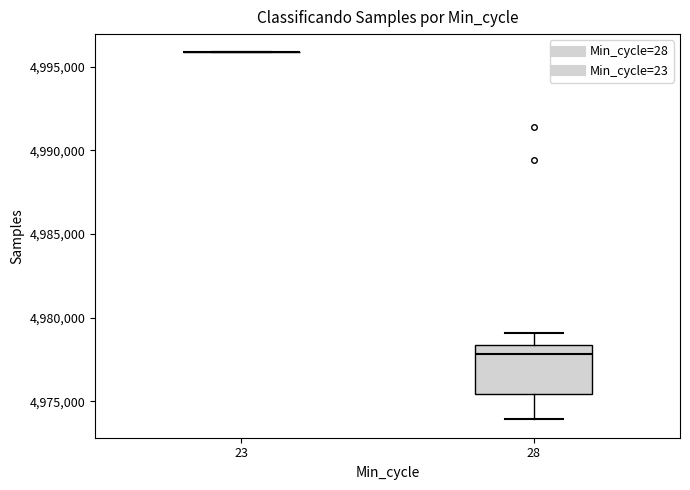

Reading left to right, read every box against the y-axis: the position of its median line, the range the box covers, and the ends of its whiskers. The values are not printed on the chart, so give them approximately, as read against the axis.

23: box collapsed to a line at 4996000, whiskers 4996000 to 4996000
28: median 4978000, box 4975500 to 4978500, whiskers 4974000 to 4979000